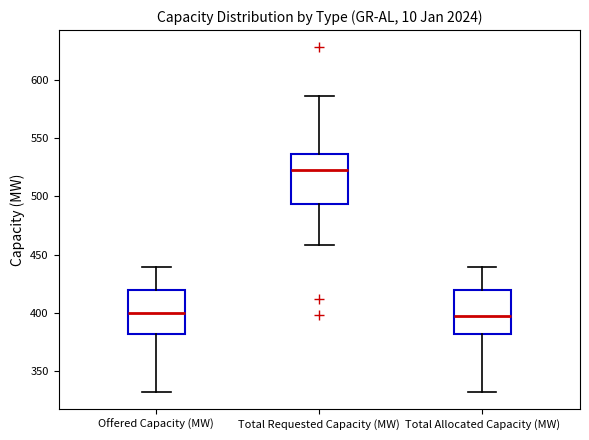

Reading left to right, transcribe this box plot: for each box, give where its median line is, the range the box spans, and where its two whiskers end, as read against the y-axis. The values are not printed on the chart, so give them approximately, as read against the axis.

Offered Capacity (MW): median 400, box 380 to 420, whiskers 330 to 440
Total Requested Capacity (MW): median 525, box 495 to 535, whiskers 460 to 585
Total Allocated Capacity (MW): median 395, box 380 to 420, whiskers 330 to 440